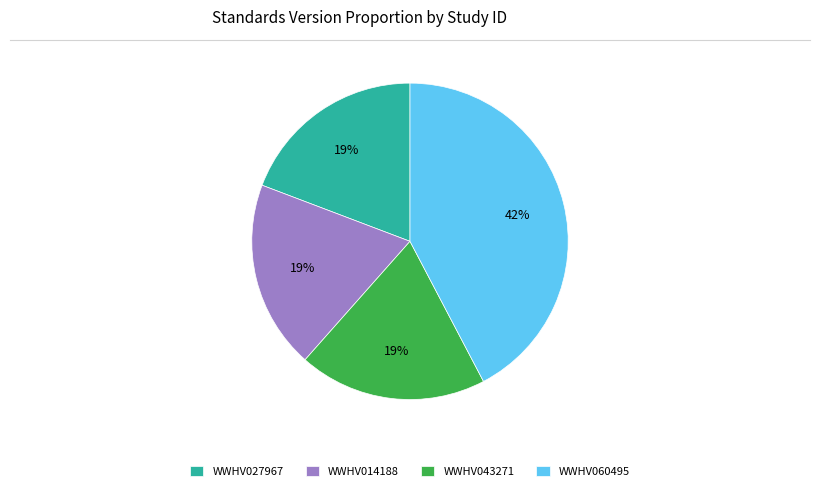

To the nearest percent, what is the difference between the WWHV043271 and WWHV060495 slice percentages?

23%